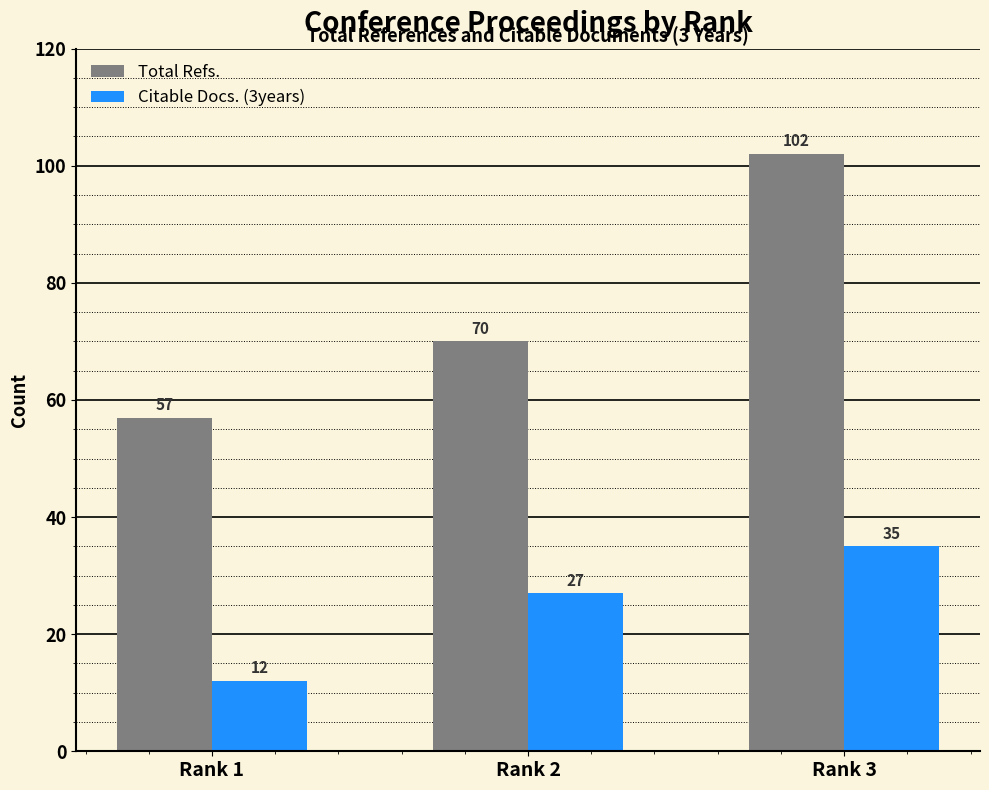

What is the minimum value shown in the chart?

12